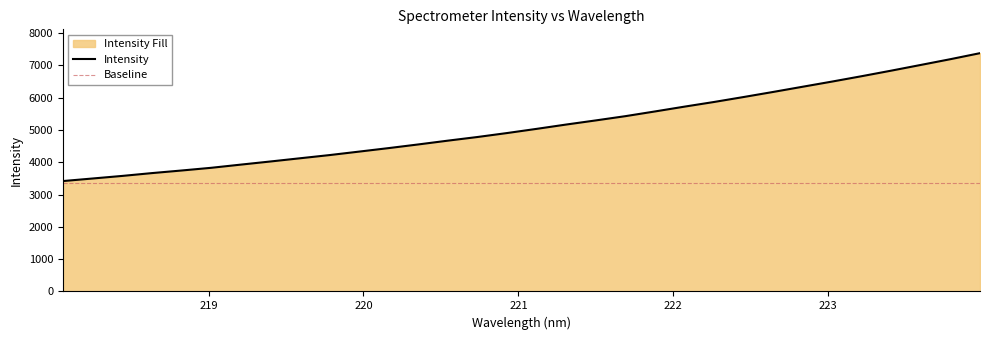

Reading right to left, extract all data points from this chart.

7382.1	7195.9	7018.0	6841.2	6669.3	6503.0	6342.1	6180.4	6023.1	5869.6	5725.3	5575.8	5430.0	5298.4	5170.6	5036.7	4907.0	4784.4	4671.5	4554.1	4440.8	4332.1	4224.2	4125.2	4025.6	3928.6	3830.0	3746.5	3666.1	3578.8	3499.0	3420.0